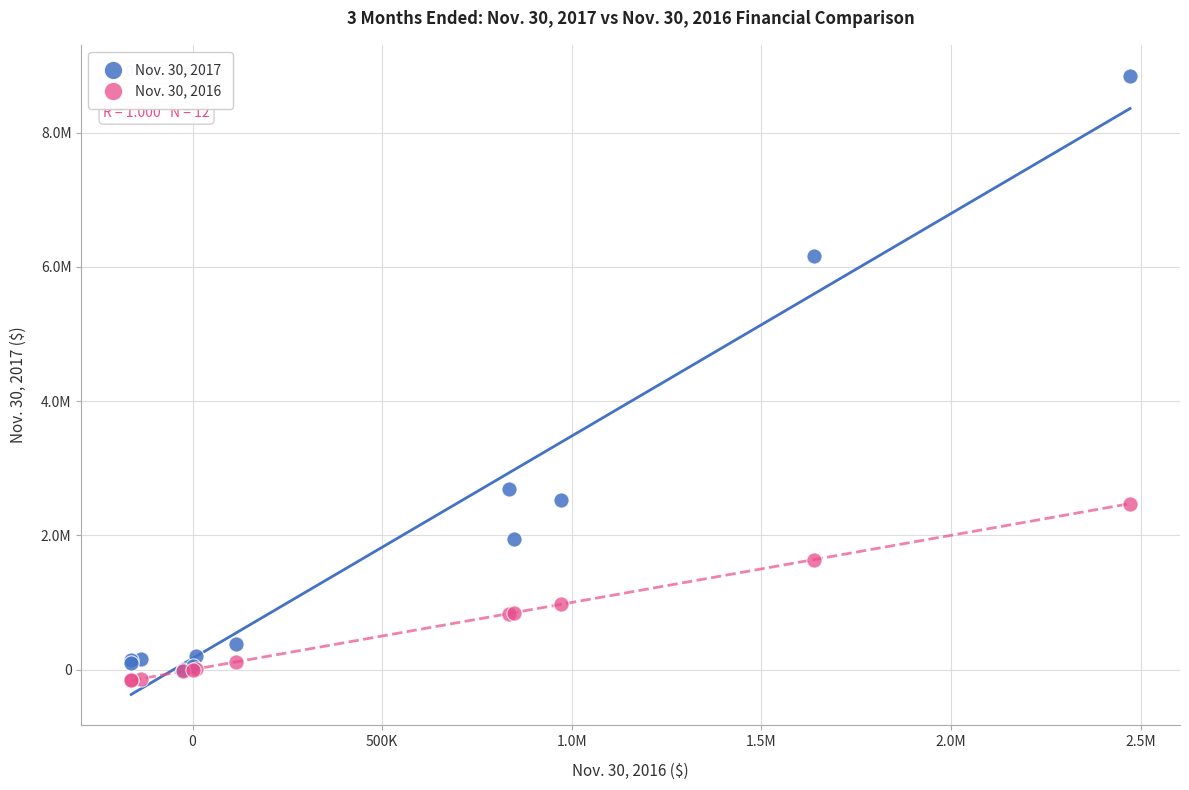

Which series contains the highest Y value?

Nov. 30, 2017